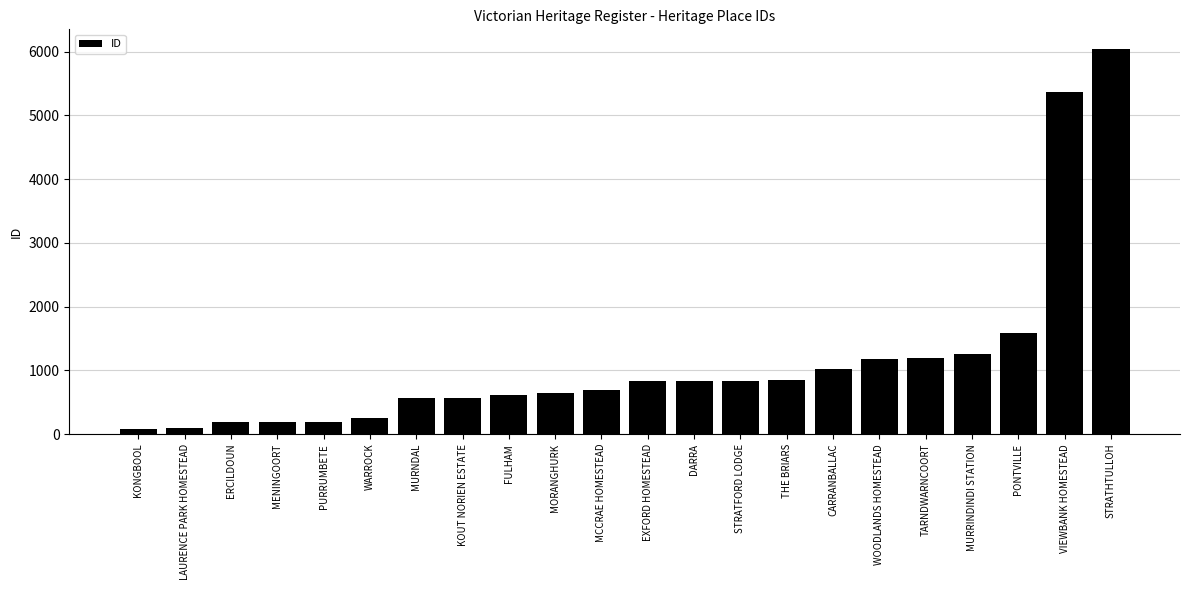

At which label is the value closest to 3067?

PONTVILLE